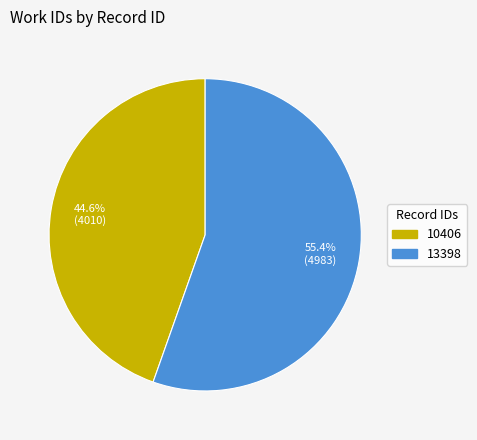

Approximately how many times larger is the value at 10406 compared to 13398?

0.8